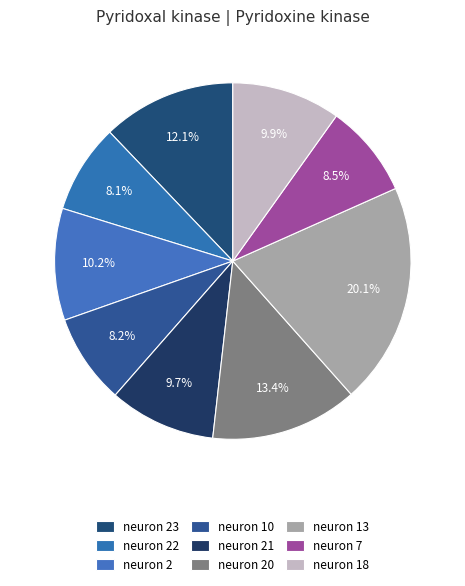

Is there any slice that represents more than half of the pie?

No